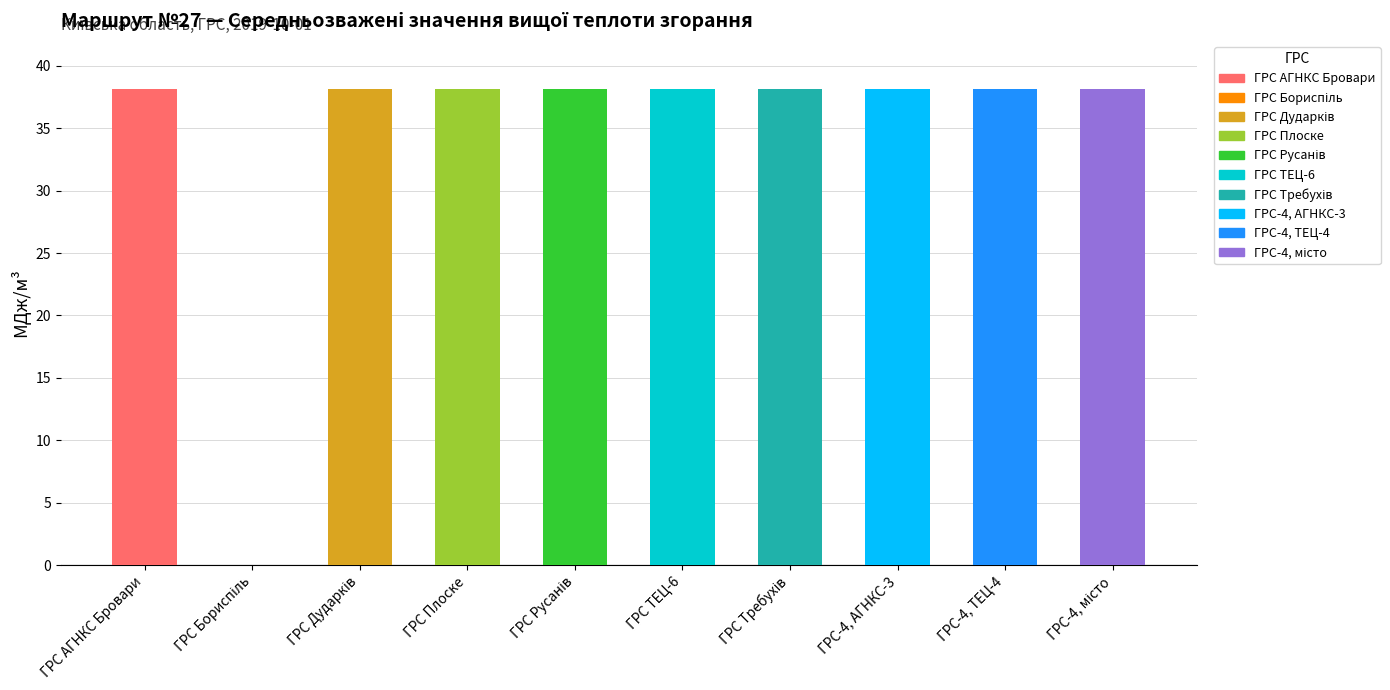

What is the difference between the maximum and minimum values?

38.1